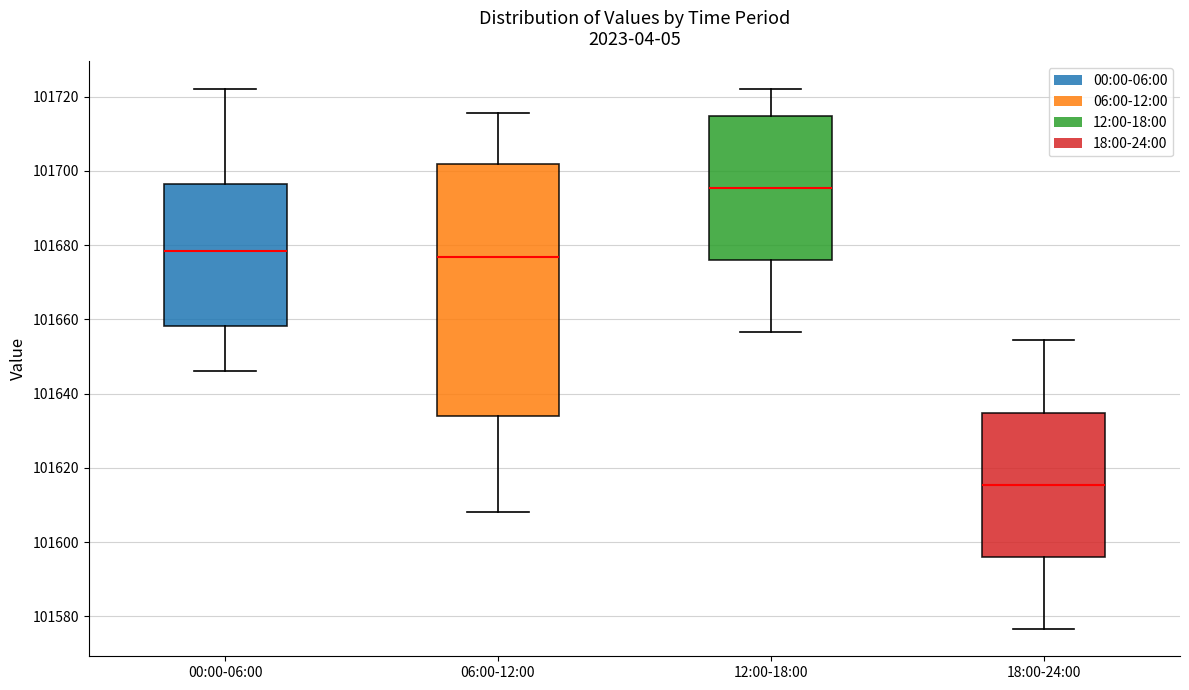

Where does the lower whisker of the box for 18:00-24:00 end on the y-axis? The values are not printed on the chart, so give them approximately, as read against the axis.

101576